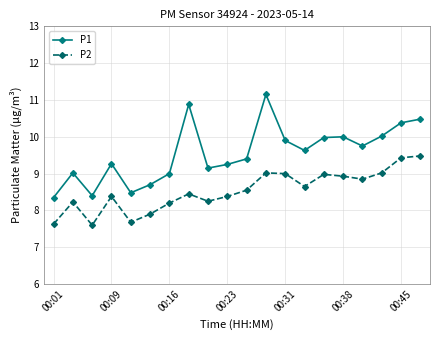

What is the difference between the maximum and minimum values in the P2 series?

1.9